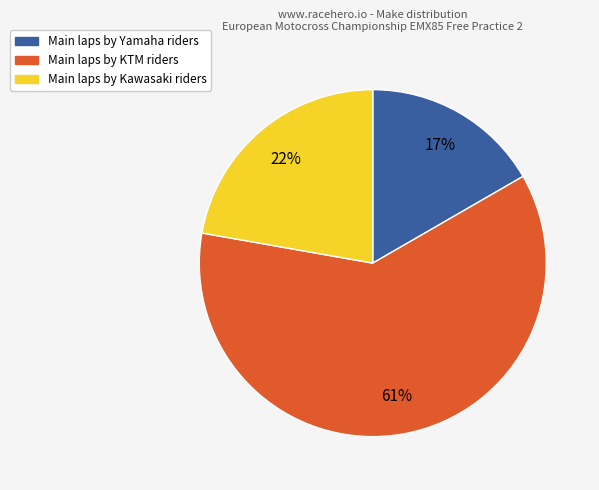

Does any single category account for the majority?

Yes